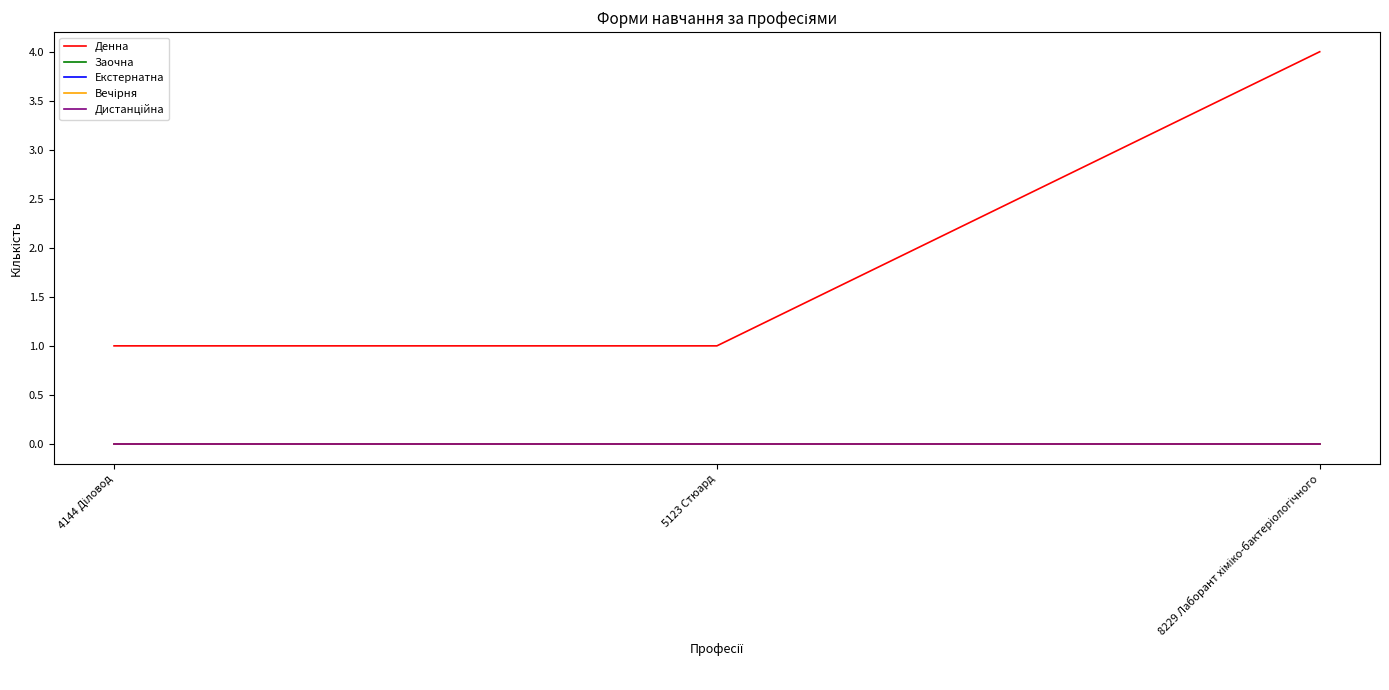

Which series has the widest spread of values?

Денна